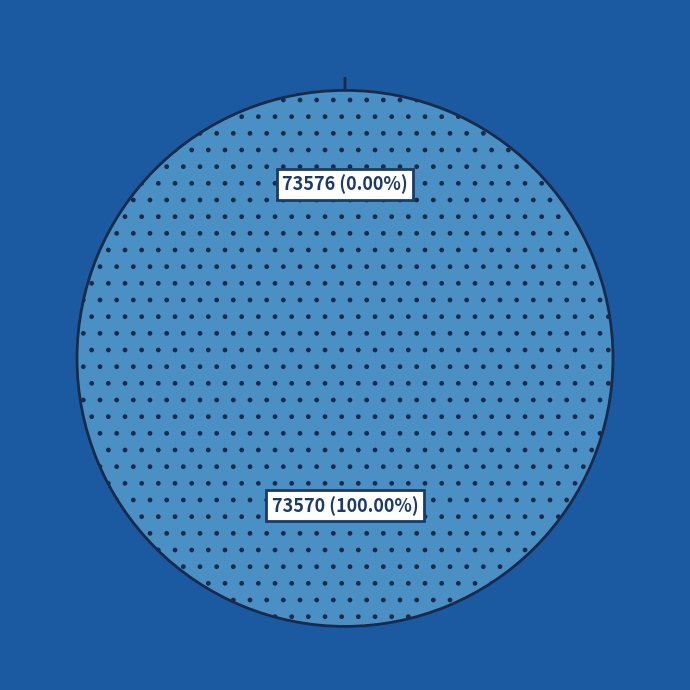

To the nearest percent, what portion does 73570 represent?

100%